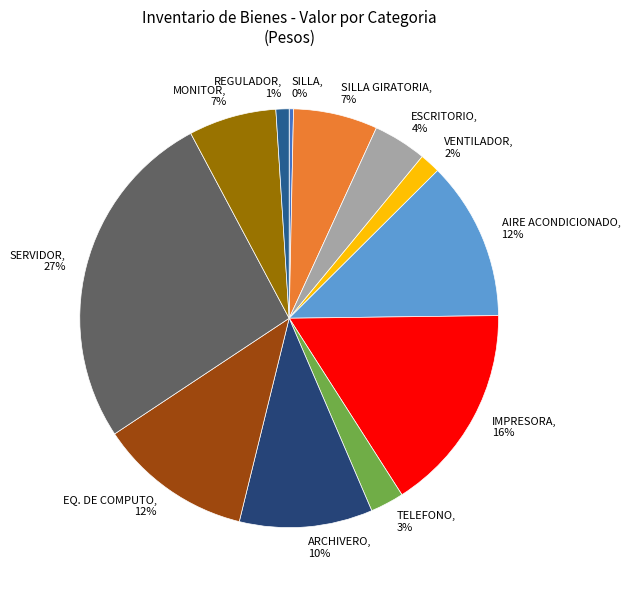

Is there any slice that represents more than half of the pie?

No